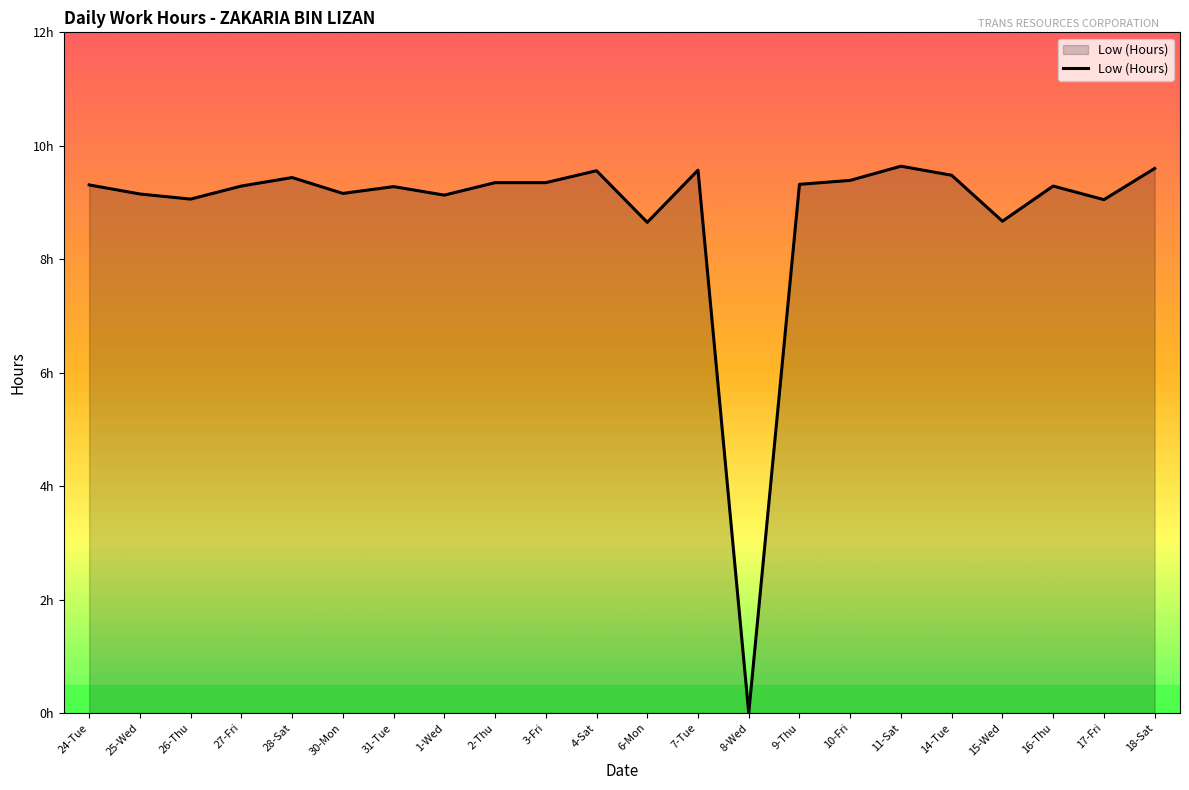

The chart shows a value of 9.6 at 7-Tue. True or false?

True